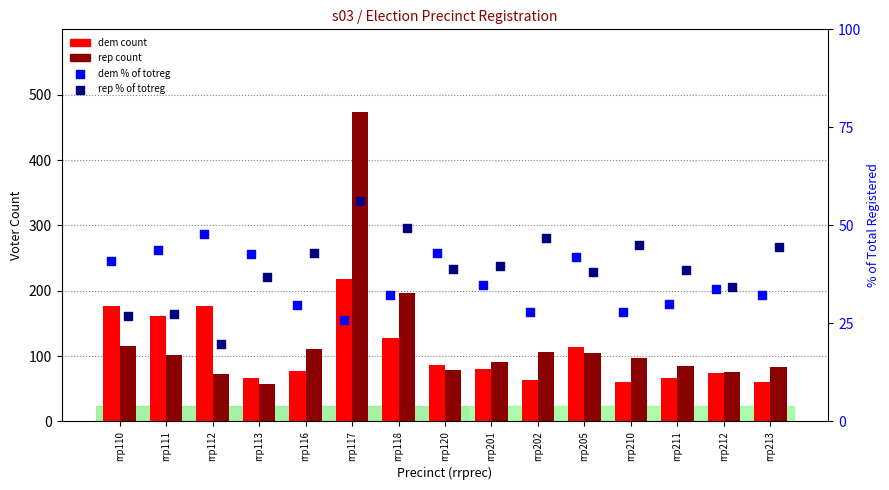

Which series has the largest total across all categories?

rep